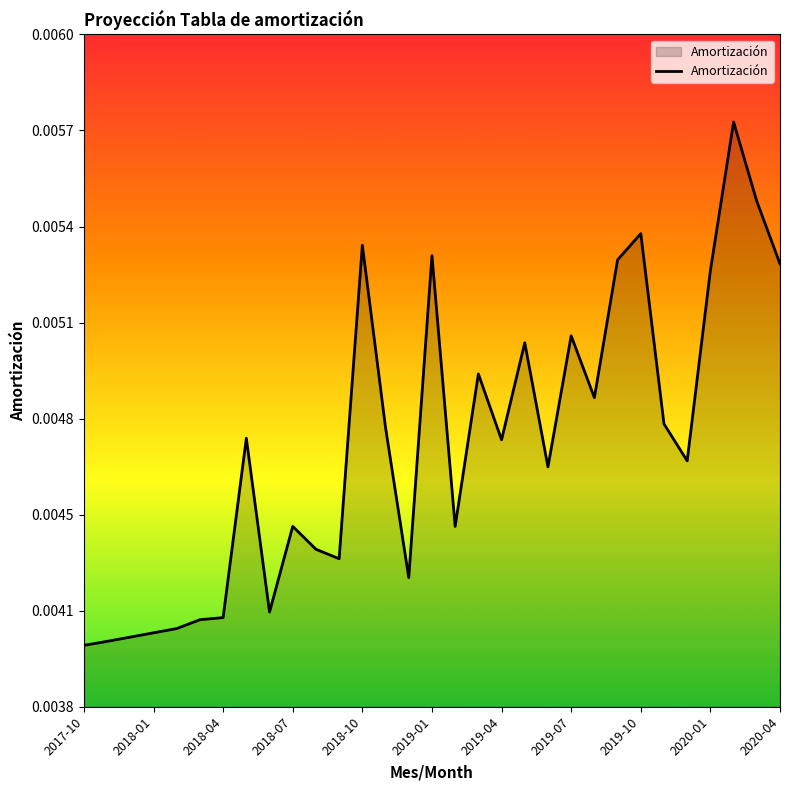

True or false: the data has more than 0 interior local peaks.

True